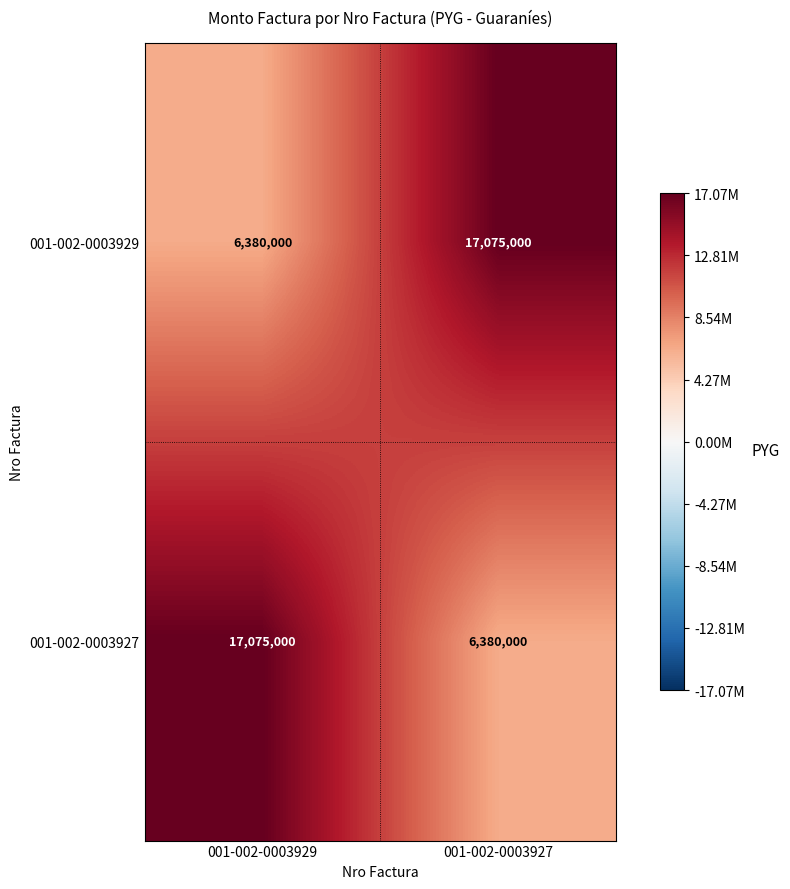

Reading left to right, list all the values displayed in this chart.

001-002-0003929: 001-002-0003929=6380000	001-002-0003927=17075000
001-002-0003927: 001-002-0003929=17075000	001-002-0003927=6380000